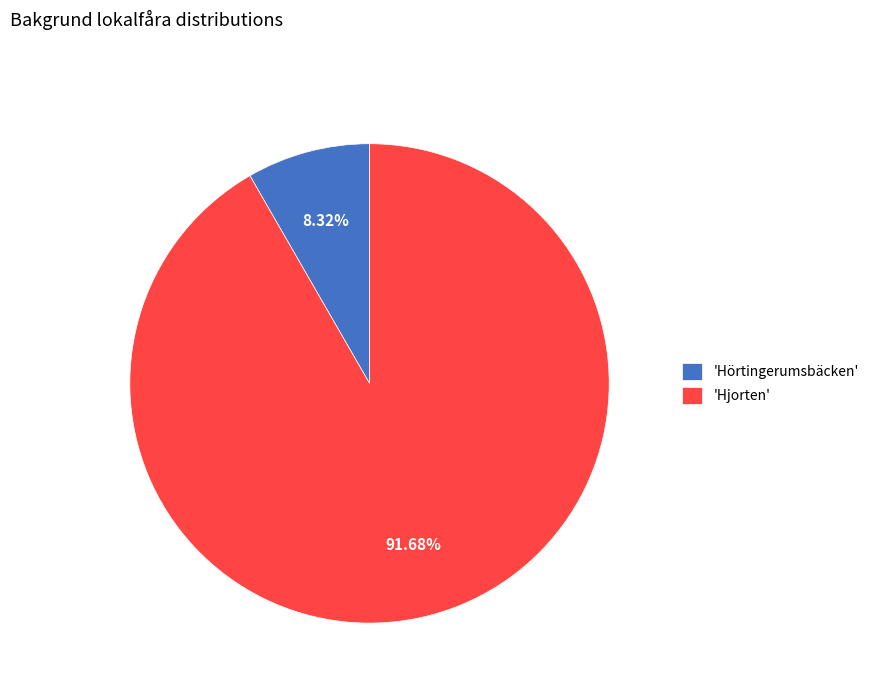

Which slice is the largest?

'Hjorten'